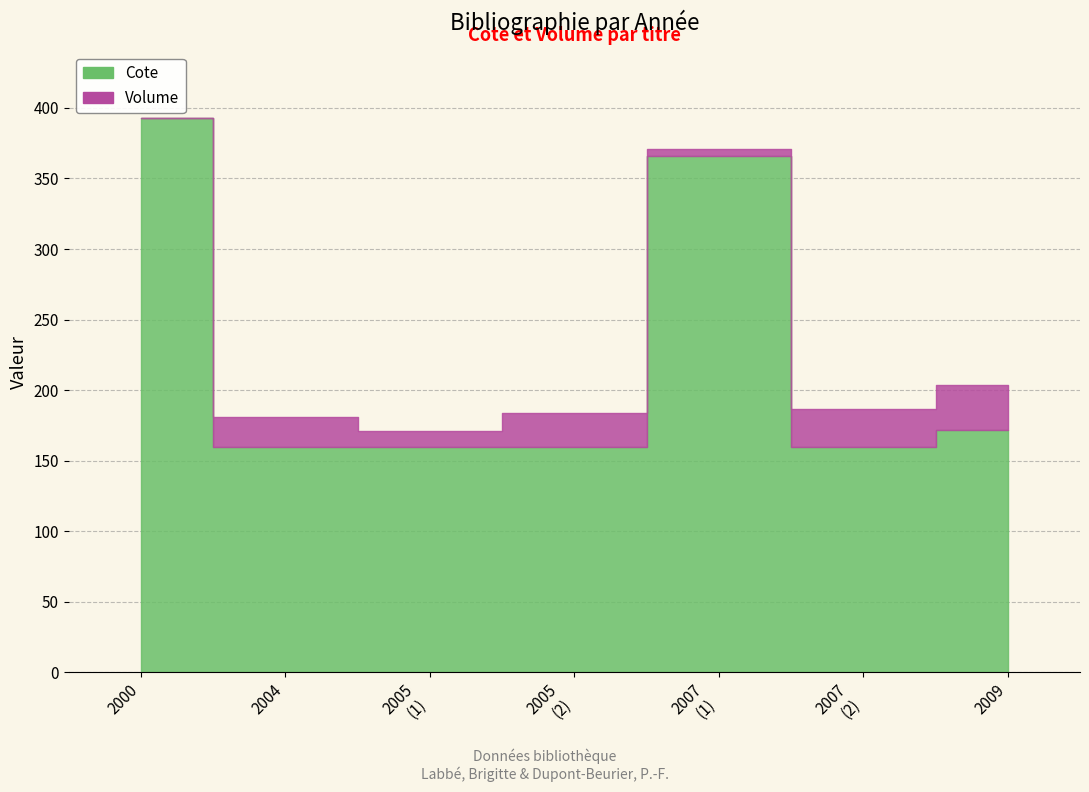

Rank the series by their maximum value, from lowest to highest.

Volume, Cote